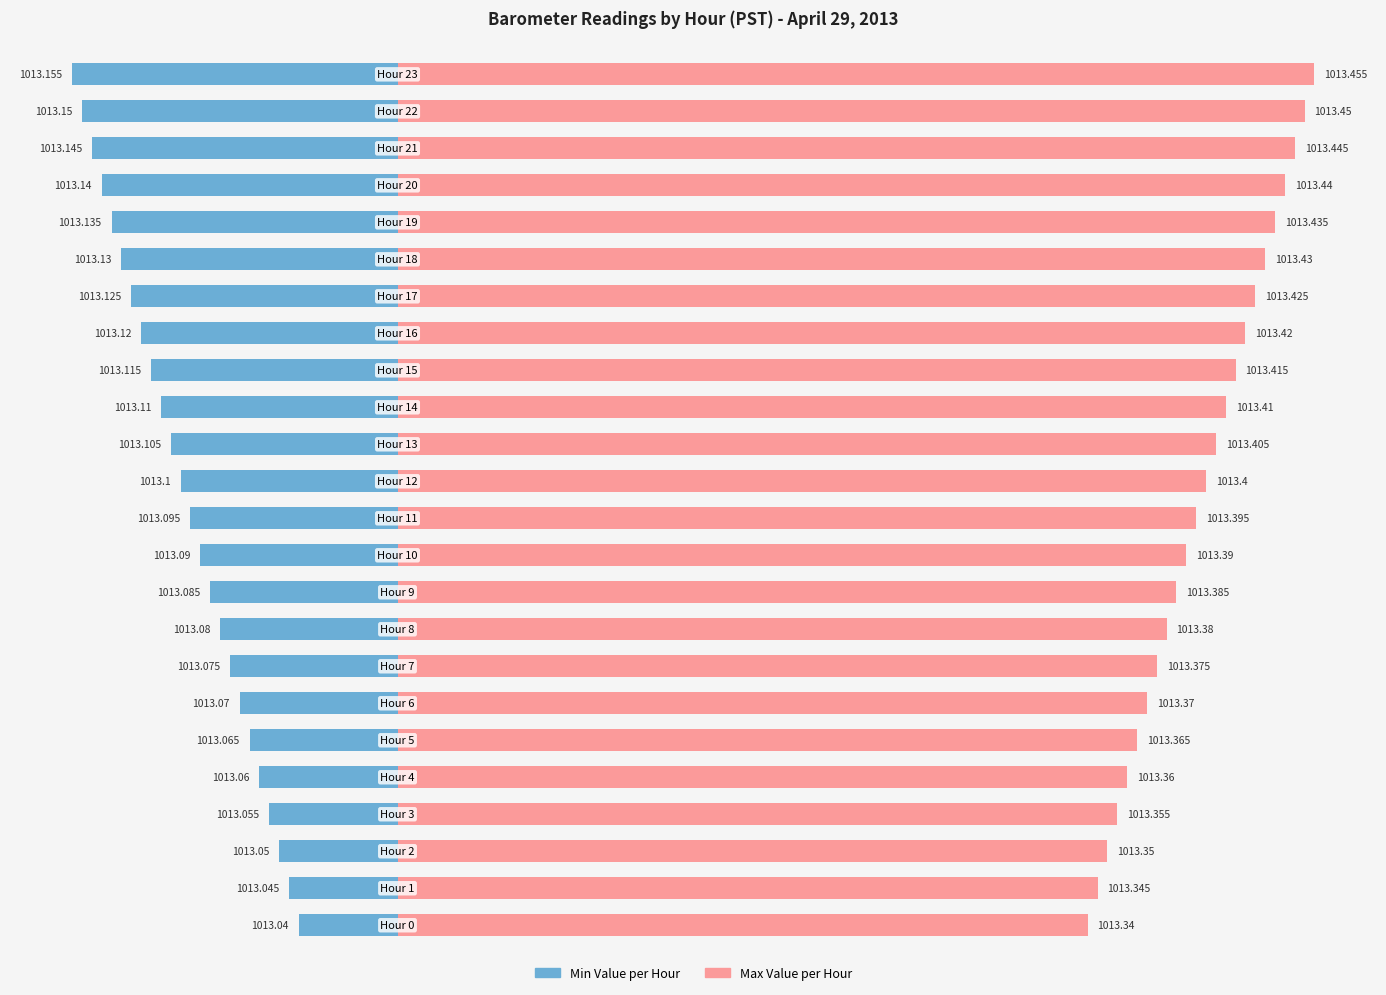

Is it true that Min Value per Hour equals -12.0 at 5?

False